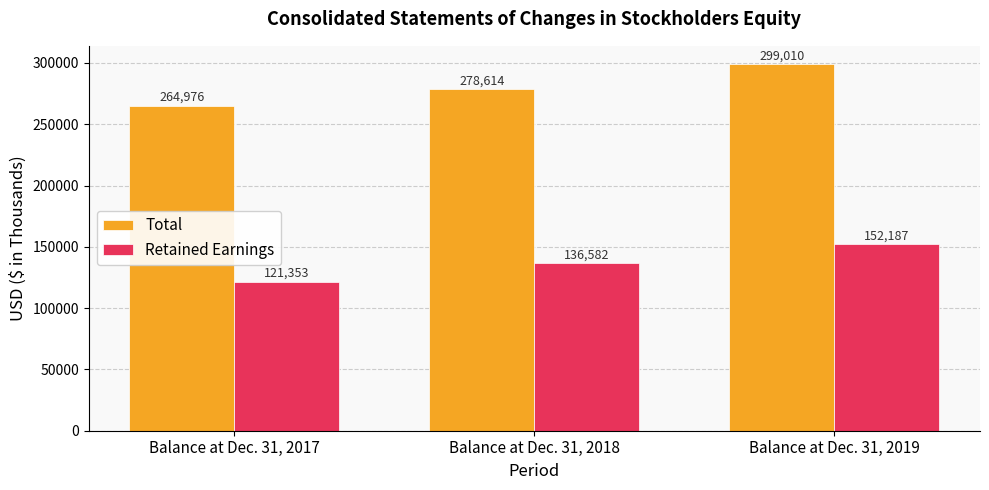

What is the value of the Total bar at the 1st from the left?

264976